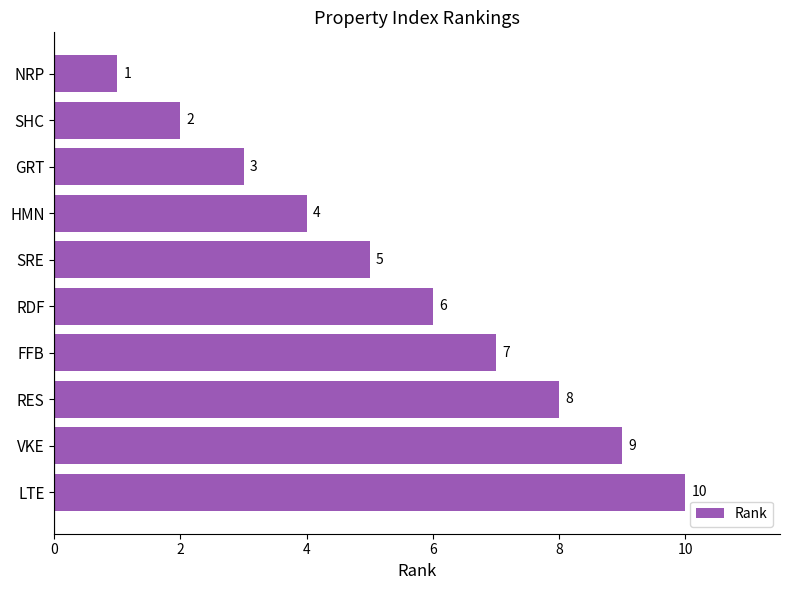

What is the difference between the values at RES and HMN?

4